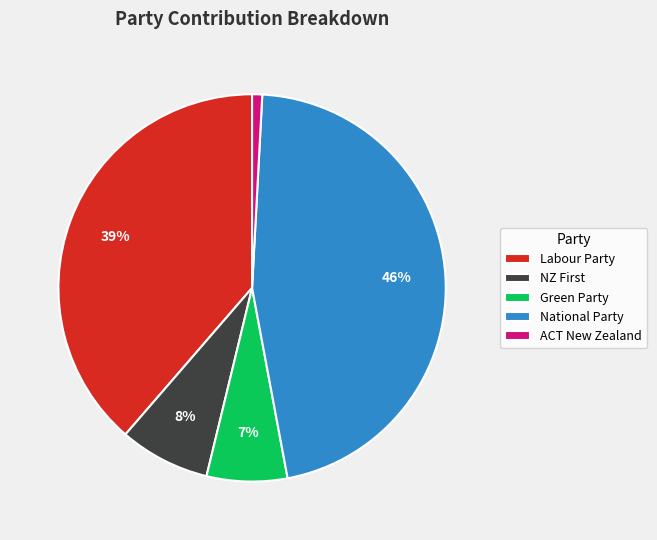

What is the largest slice in the pie chart?

National Party